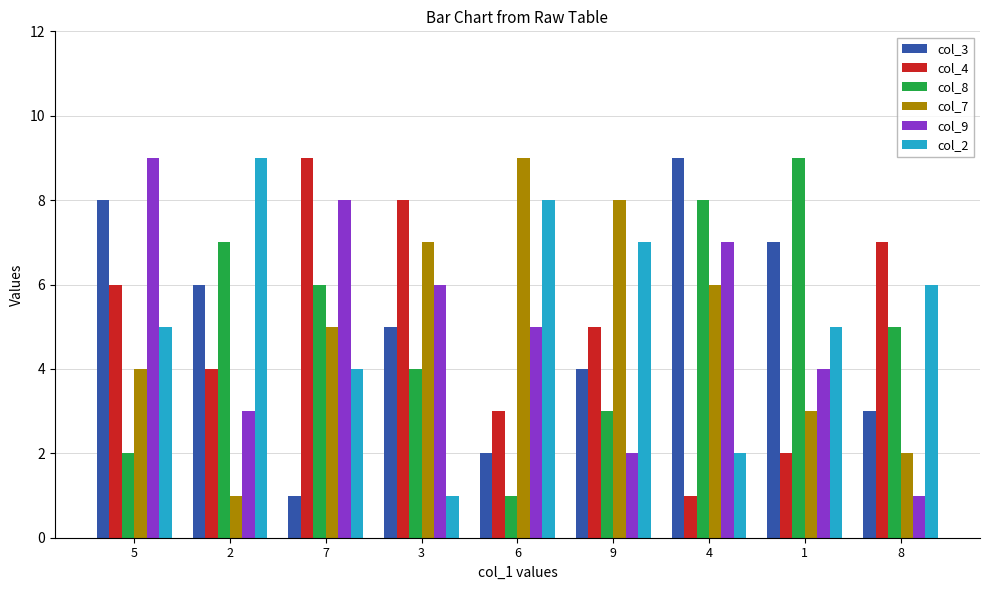

Rank the series at 9 from highest to lowest value.

col_7, col_2, col_4, col_3, col_8, col_9